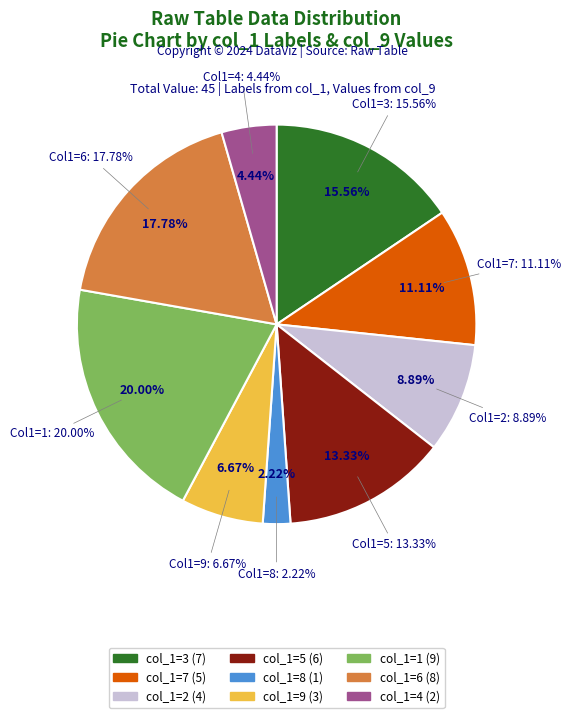

Does any single category account for the majority?

No